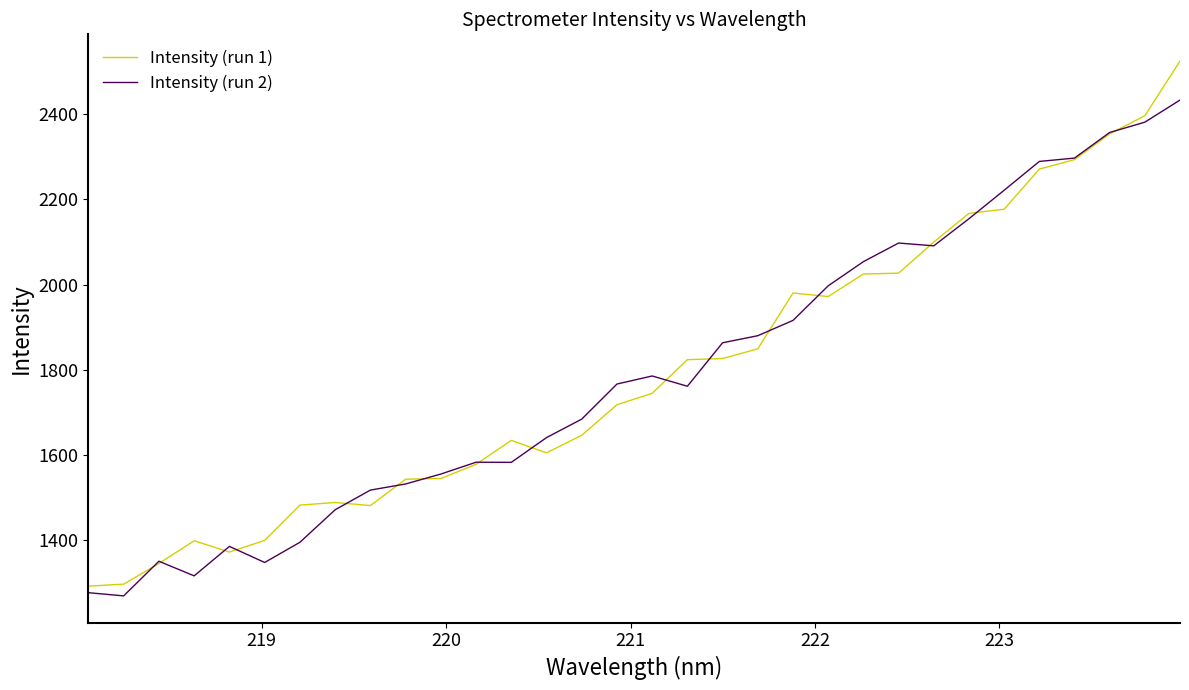

What are all the series names shown in the legend?

Intensity (run 1), Intensity (run 2)